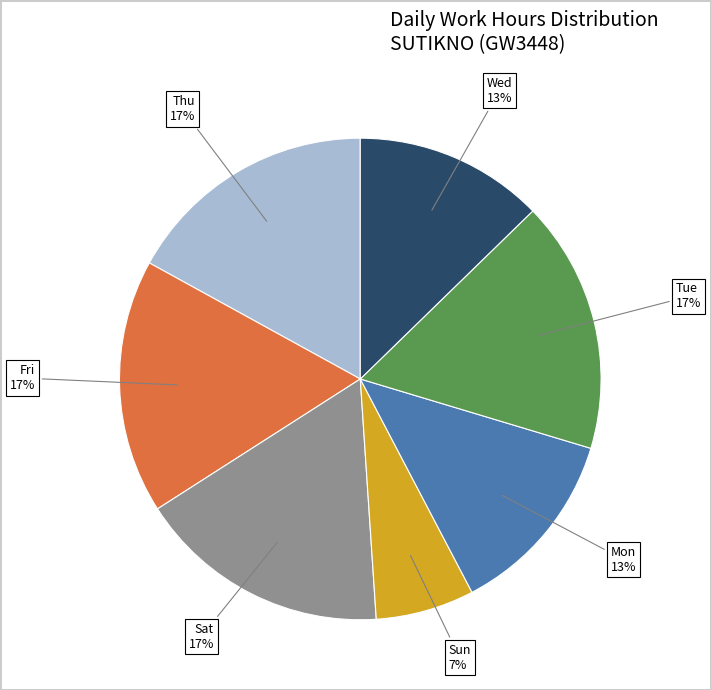

Is there any slice that represents more than half of the pie?

No